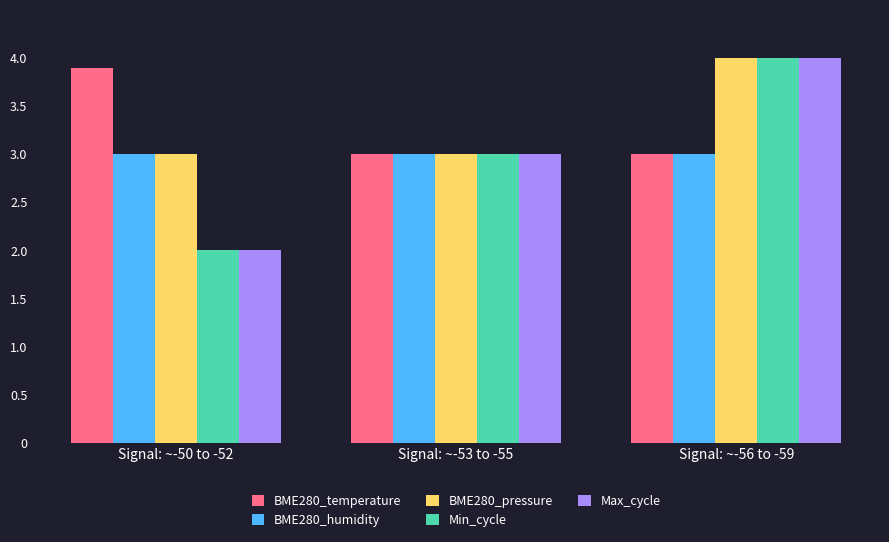

What is the total value across all series at Signal: ~-53 to -55?

15.0